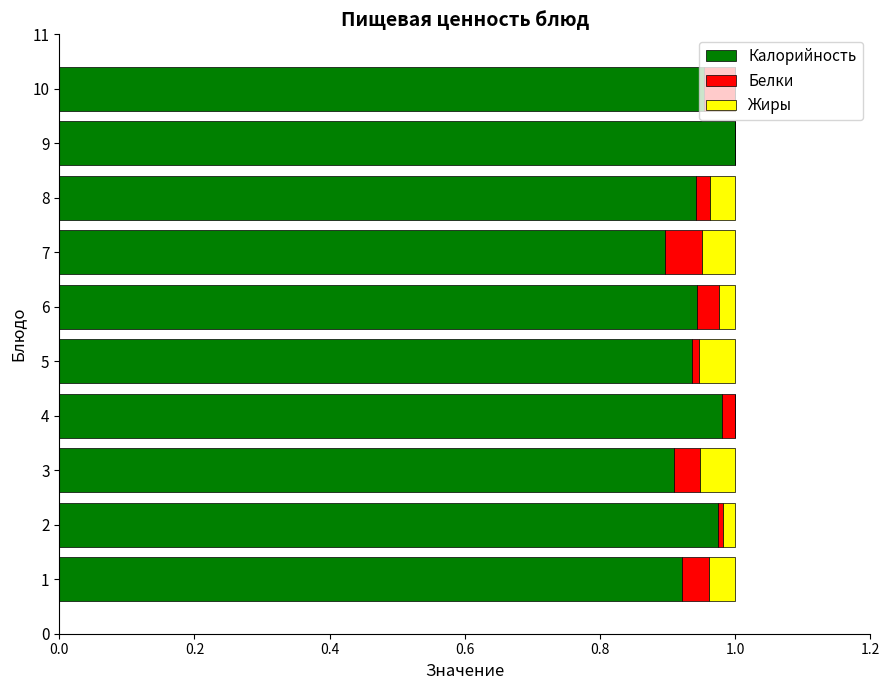

True or false: Калорийность has a value of 1.4 at 9.

False